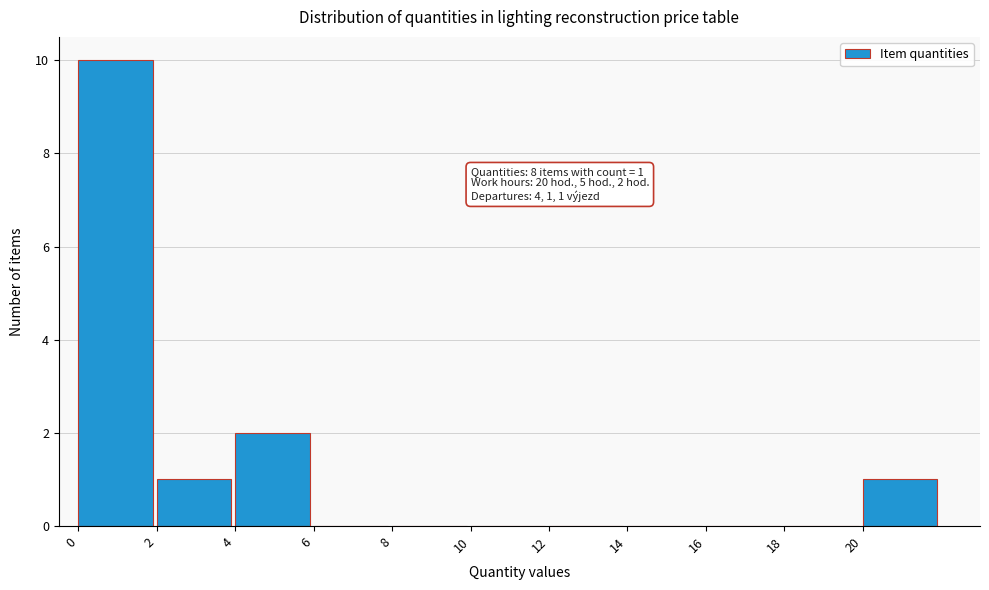

Over which range of the x-axis is the bar tallest?

0 to 2